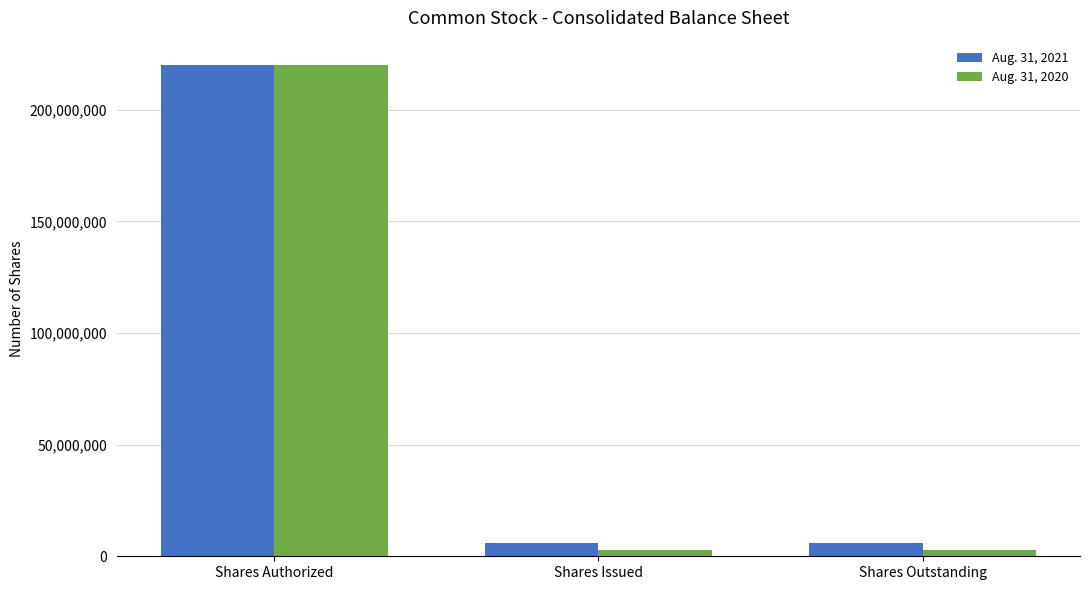

Reading left to right, extract all data points from this chart.

Aug. 31, 2021: Shares Authorized=220000000	Shares Issued=5726699	Shares Outstanding=5726699
Aug. 31, 2020: Shares Authorized=220000000	Shares Issued=3001476	Shares Outstanding=3001476